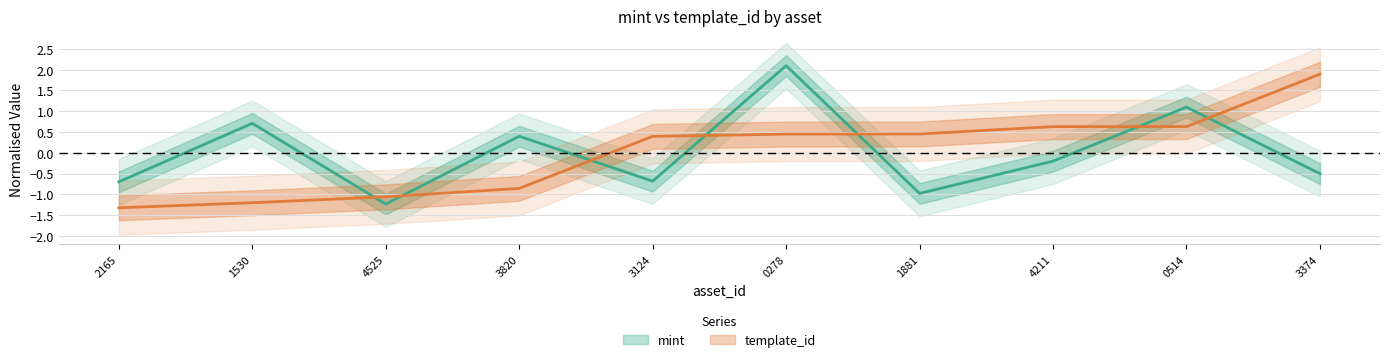

What is the total value across all series at 1099577550278?

2.5